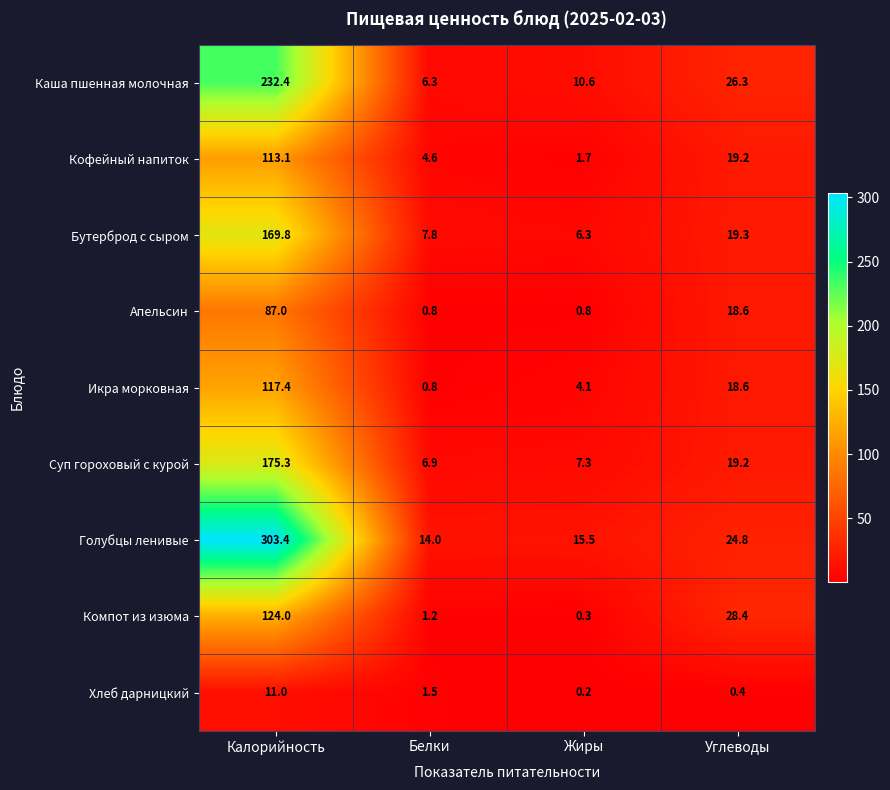

Count the number of categories in the chart.

4